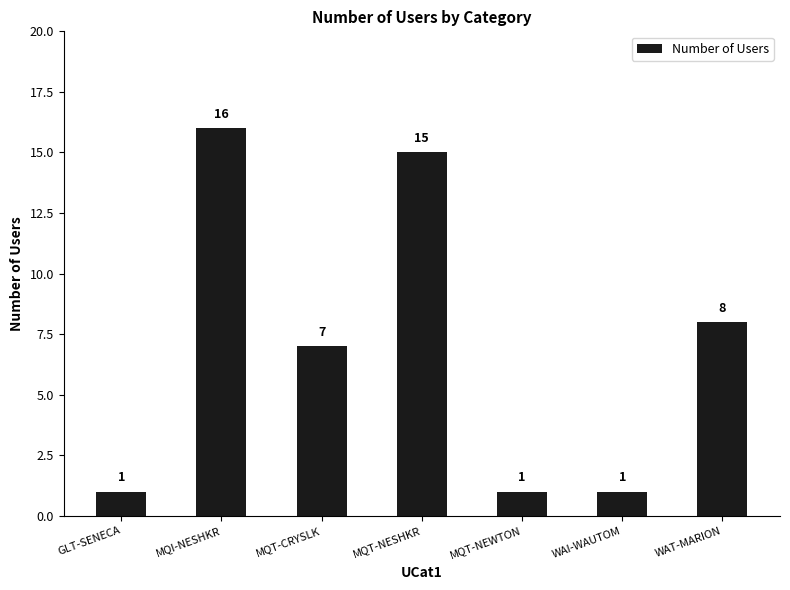

How many values are below 7?

3